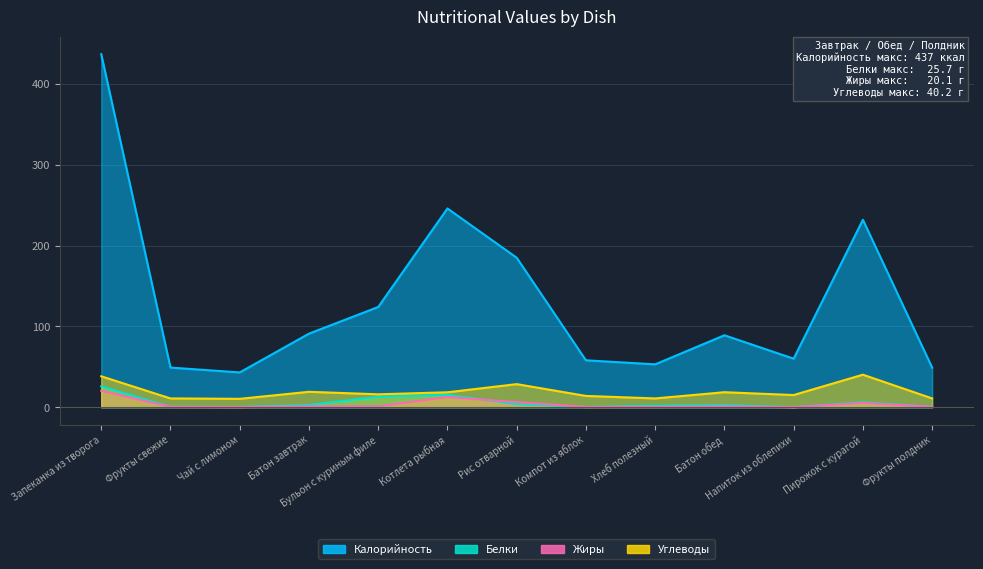

Which category has the lowest value across all series?

Напиток из облепихи